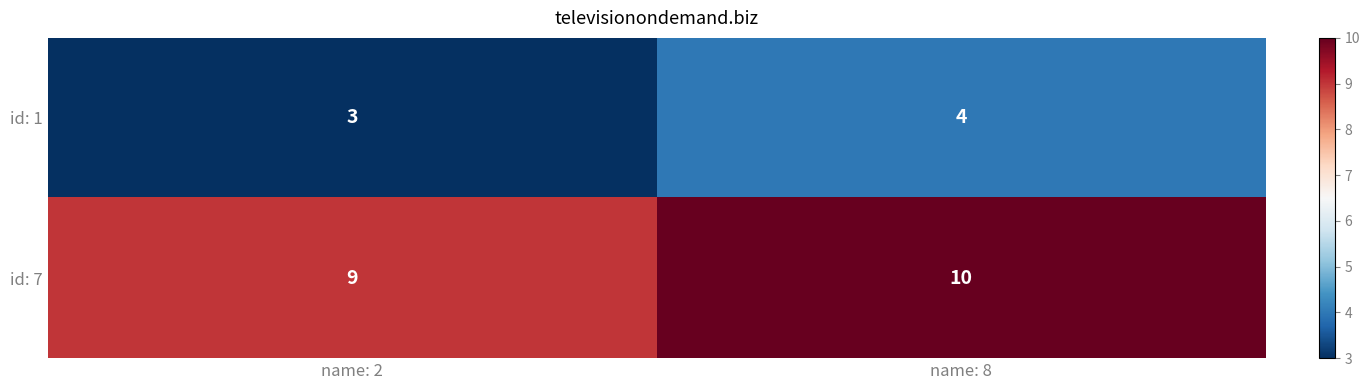

Rank the categories by id: 7 value from highest to lowest.

name: 8, name: 2